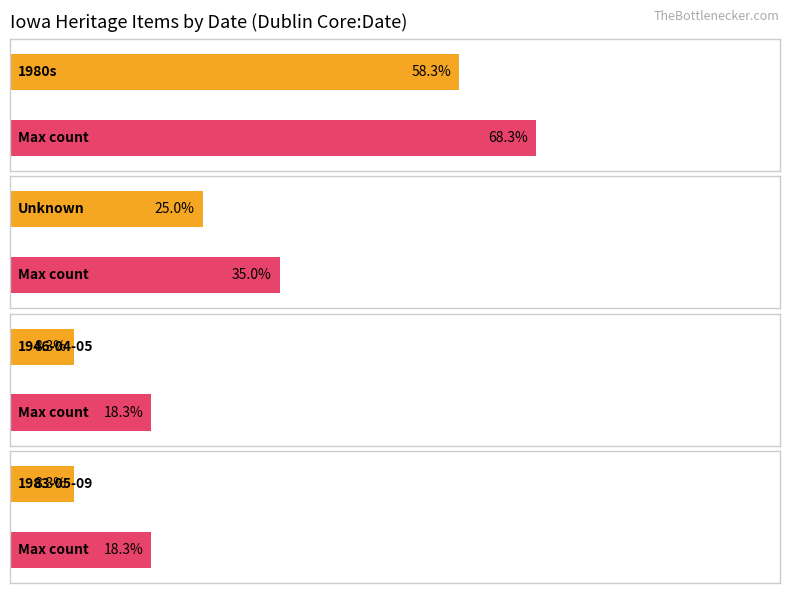

At which category is the sum across all series the highest?

1980s